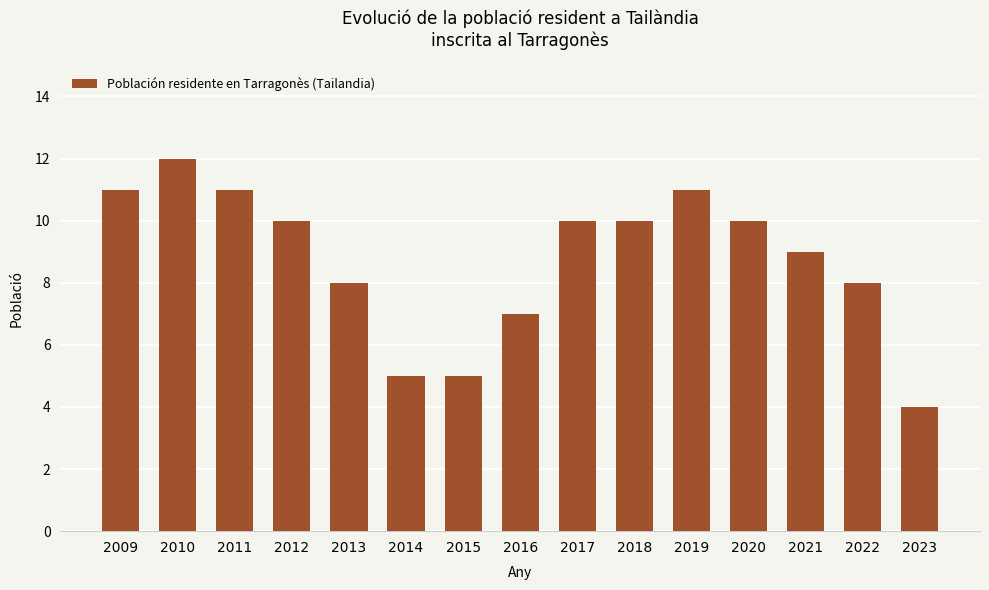

Reading left to right, extract all data points from this chart.

11	12	11	10	8	5	5	7	10	10	11	10	9	8	4